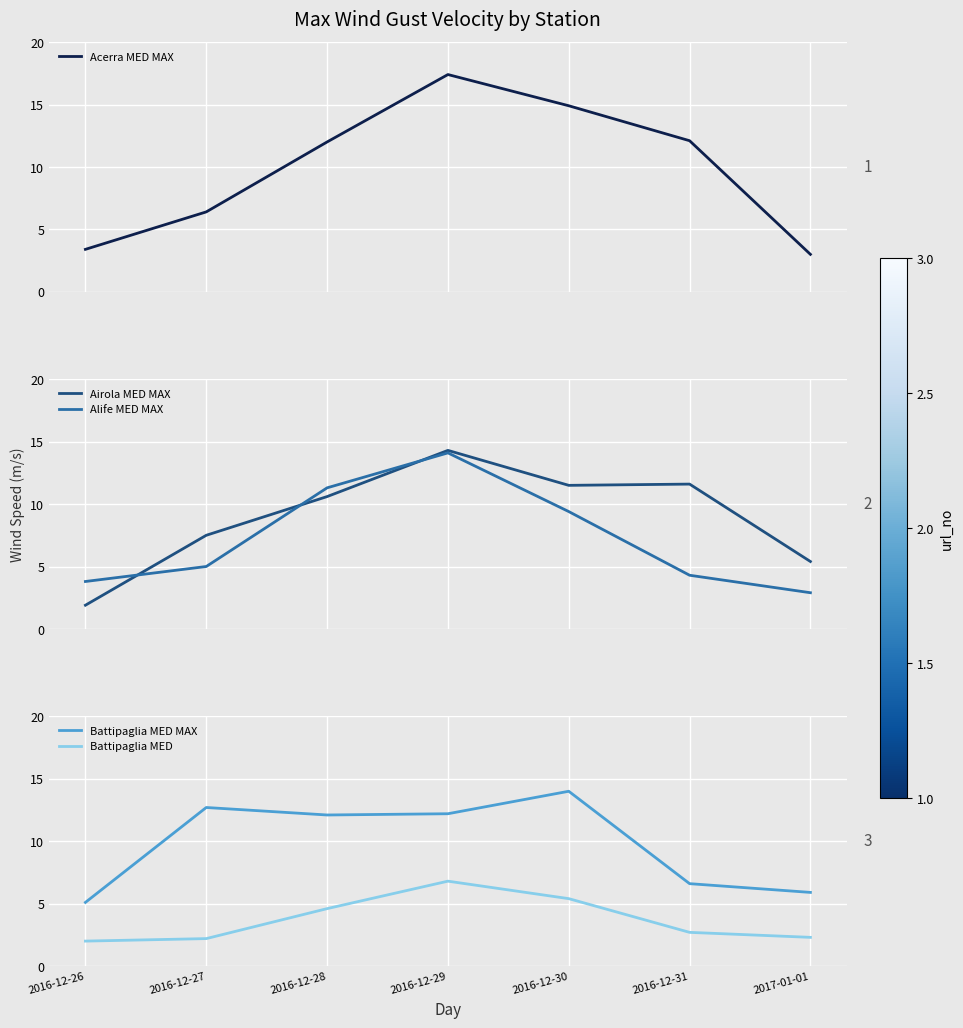

Reading left to right, list all the values displayed in this chart.

Acerra MED MAX: 3.4	6.4	12.0	17.4	14.9	12.1	3.0
Airola MED MAX: 1.9	7.5	10.6	14.3	11.5	11.6	5.4
Alife MED MAX: 3.8	5.0	11.3	14.1	9.4	4.3	2.9
Battipaglia MED MAX: 5.1	12.7	12.1	12.2	14.0	6.6	5.9
Battipaglia MED: 2.0	2.2	4.6	6.8	5.4	2.7	2.3